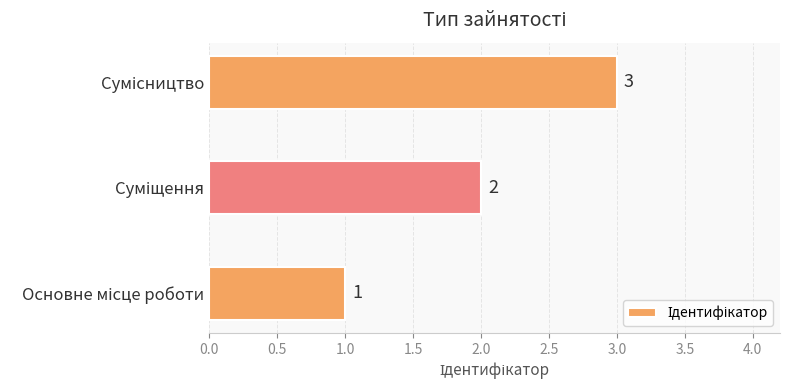

What is the sum of all values?

6